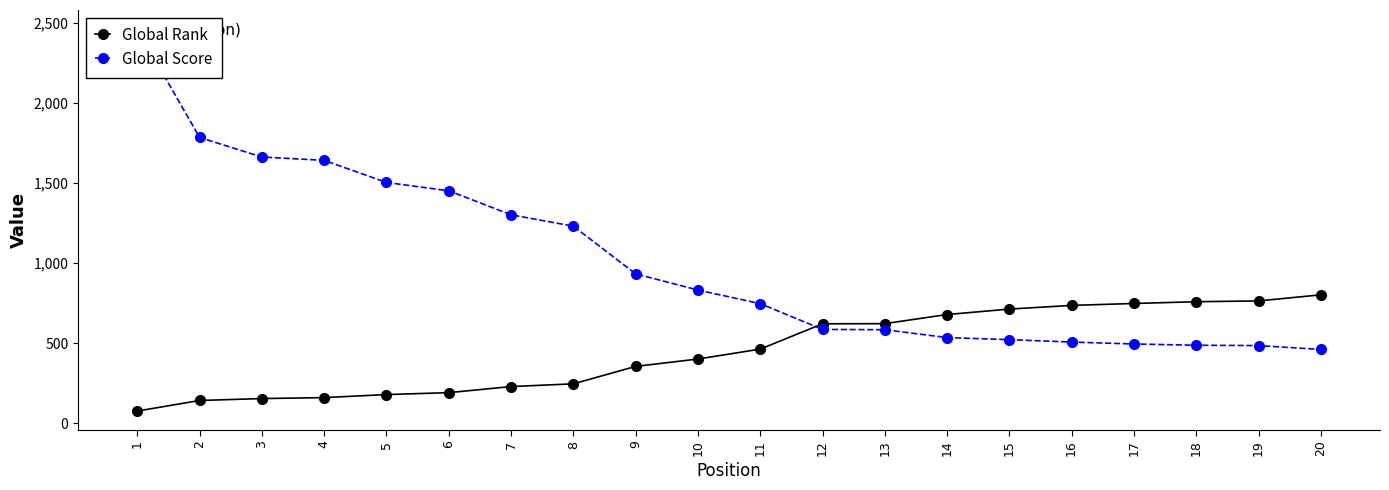

List the series in order of their overall mean, highest first.

Global Score, Global Rank